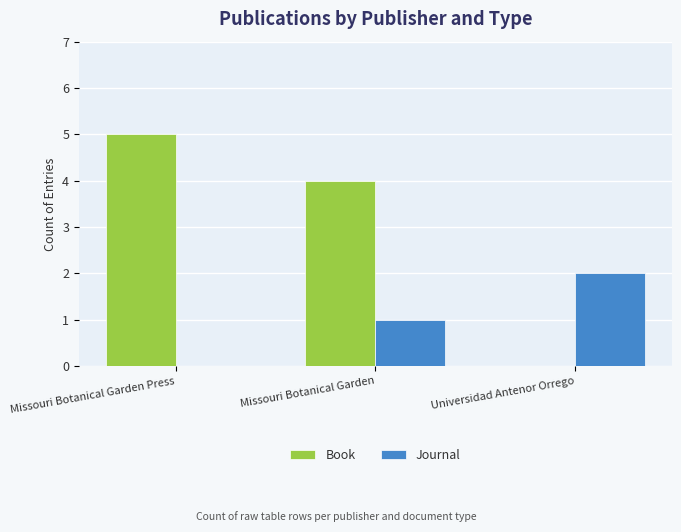

Count the number of data series in this chart.

2